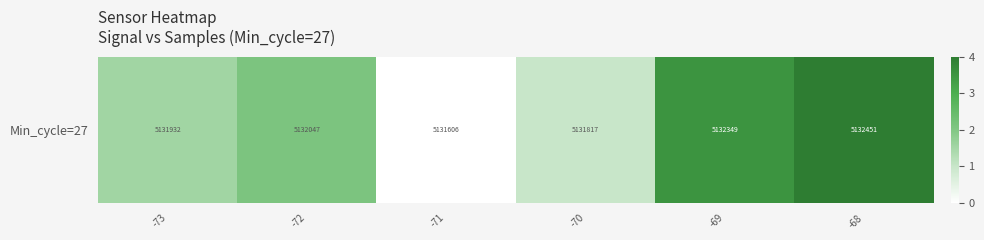

Count the values in the range 0 to 3.

4